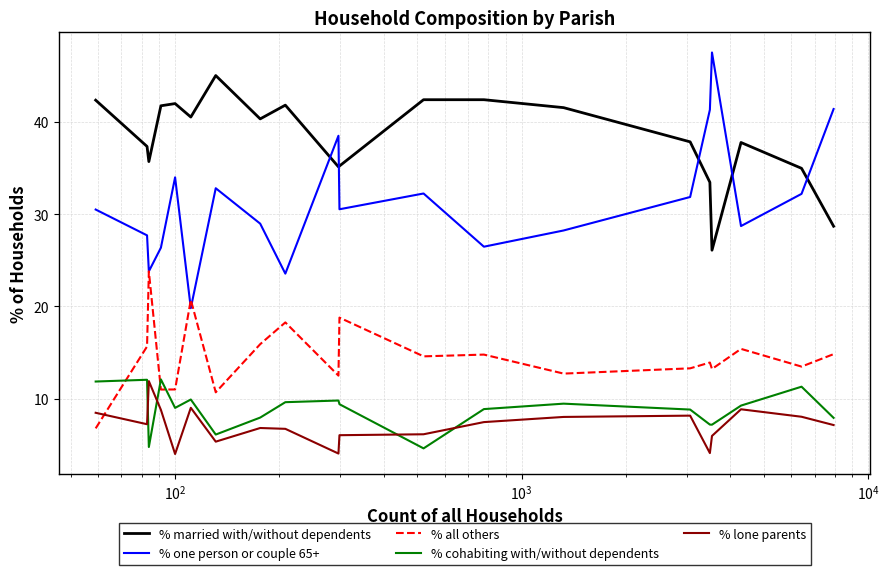

True or false: % lone parents and % all others intersect in this chart.

True